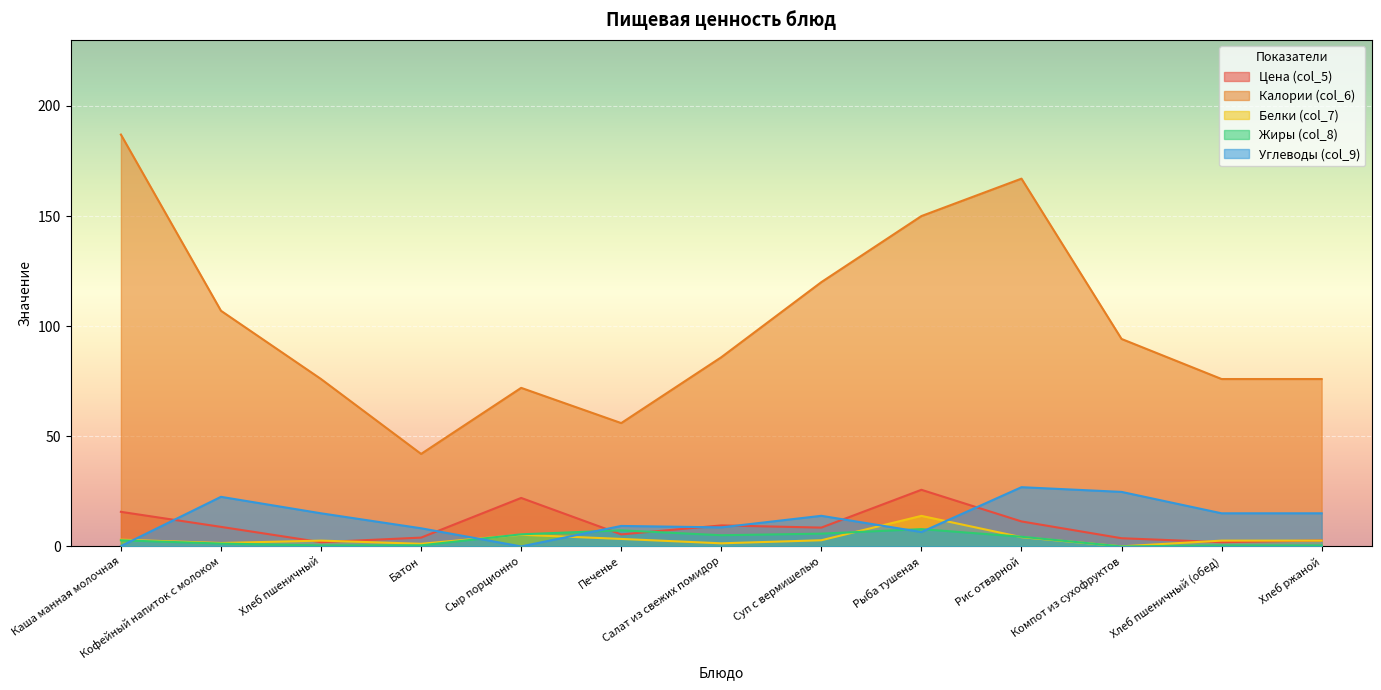

What is the highest value of the Углеводы (col_9) series?

26.9